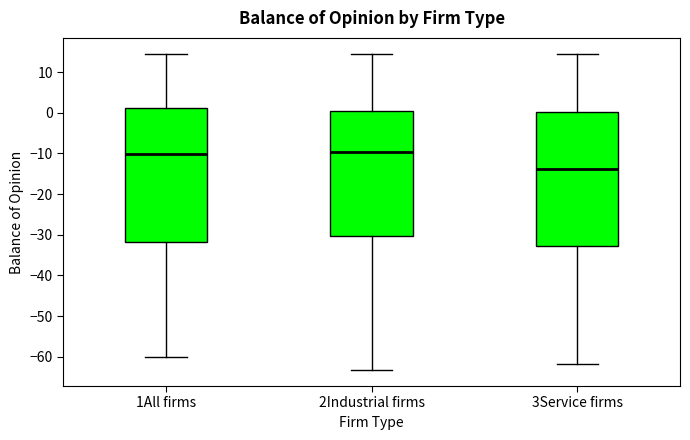

Which box has the lowest median line?

3Service firms